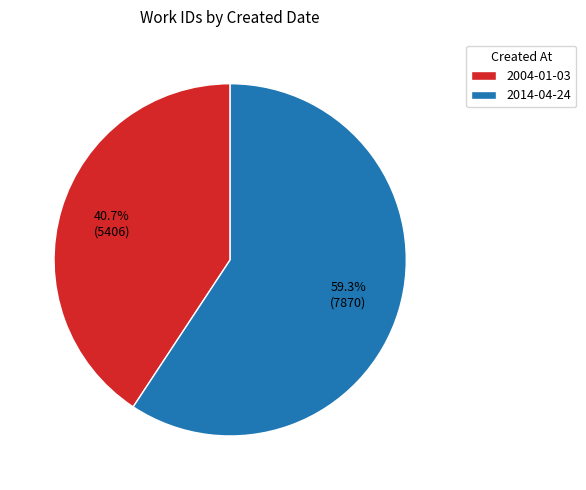

Count the number of slices in the pie.

2